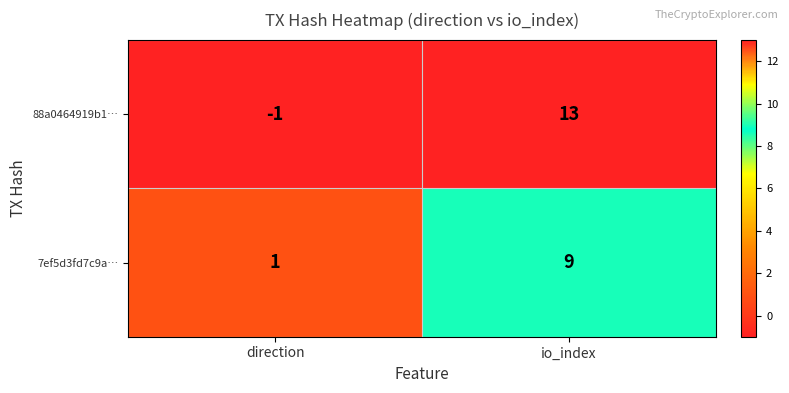

Reading left to right, list all the values displayed in this chart.

88a0464919b1…: -1	13
7ef5d3fd7c9a…: 1	9